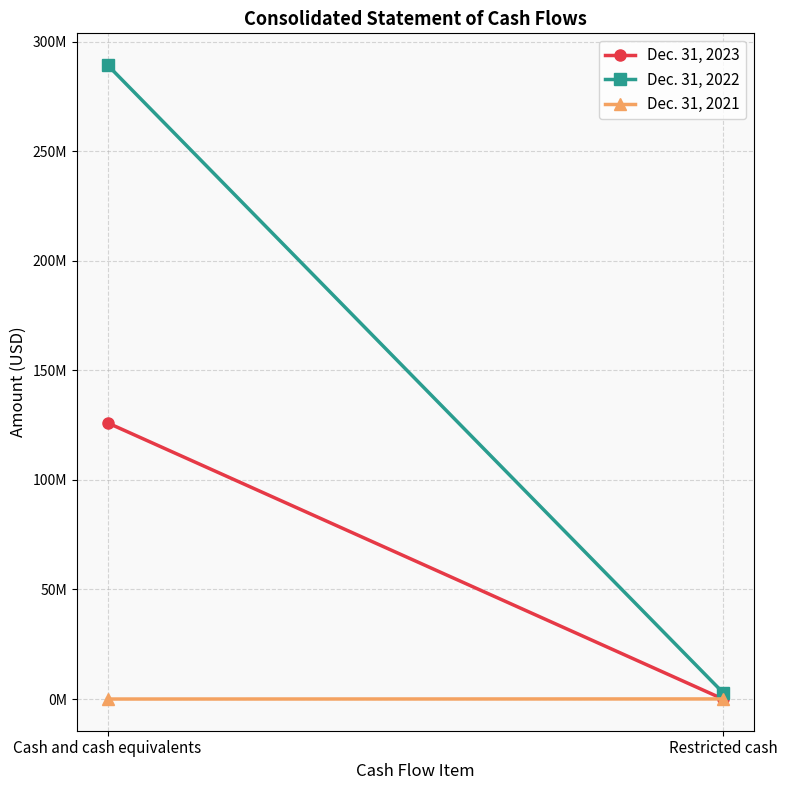

True or false: Dec. 31, 2022 has a value of 431470838 at Cash and cash equivalents.

False